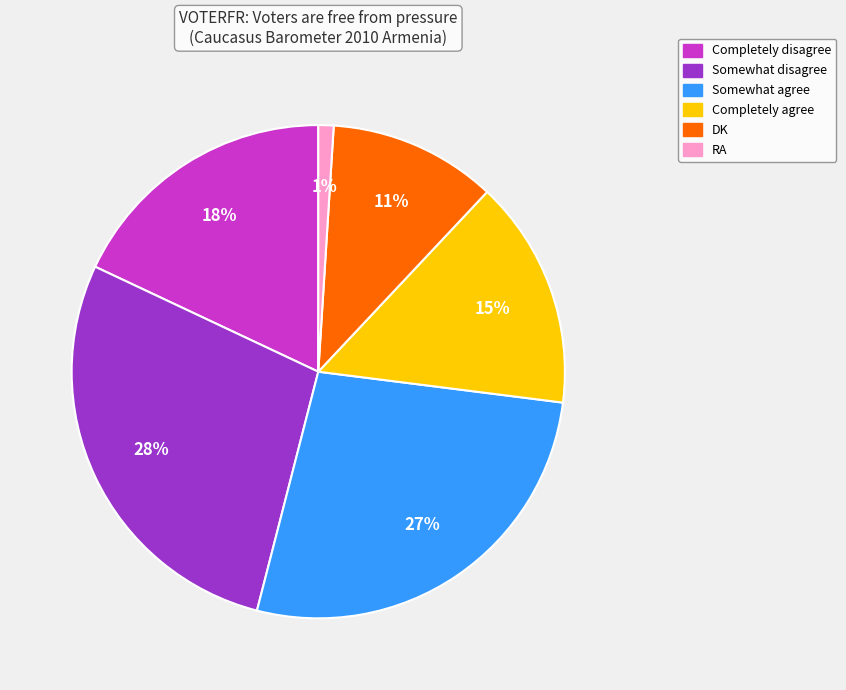

What percentage is the Somewhat disagree slice, to the nearest percent?

28%